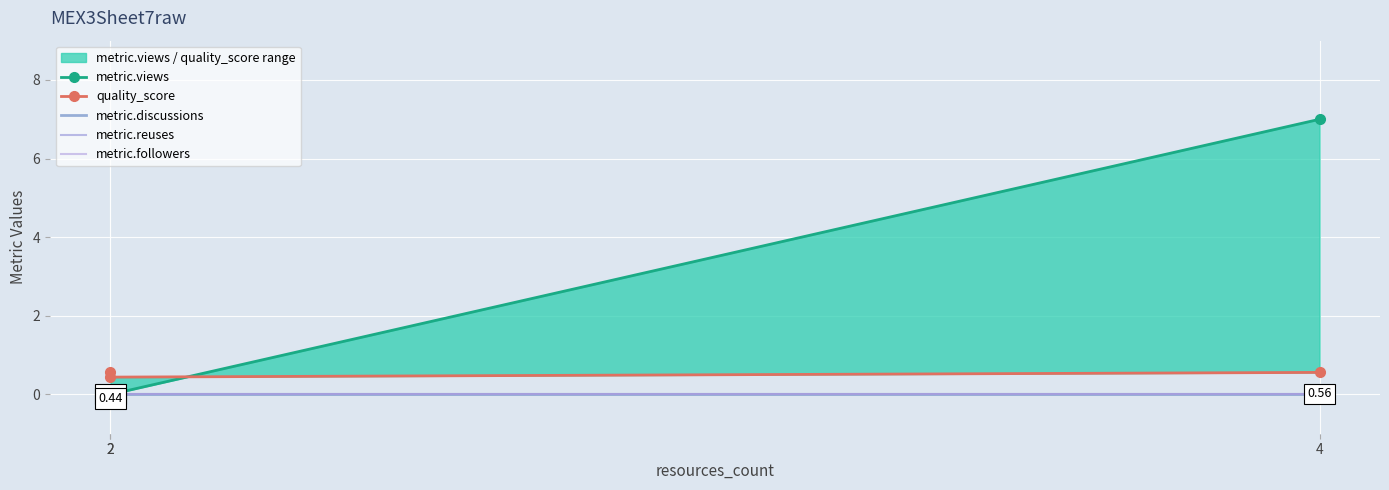

Which series has the largest total across all categories?

metric.views